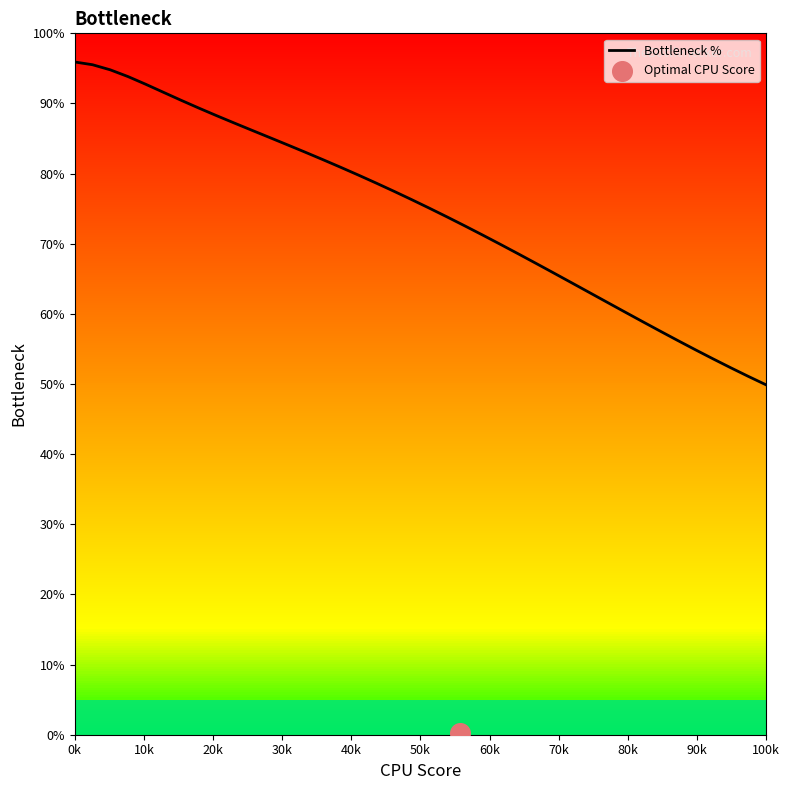

What is the highest value of the Bottleneck % series?

95.9